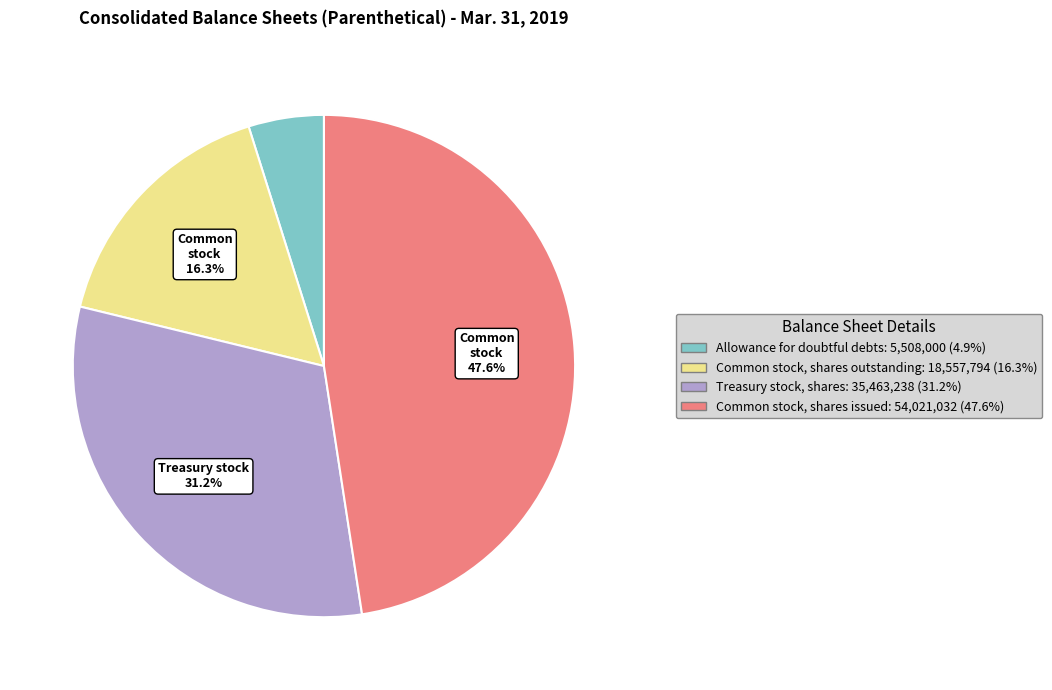

To the nearest percent, what is the combined percentage of Allowance for doubtful debts and Treasury stock, shares?

36%